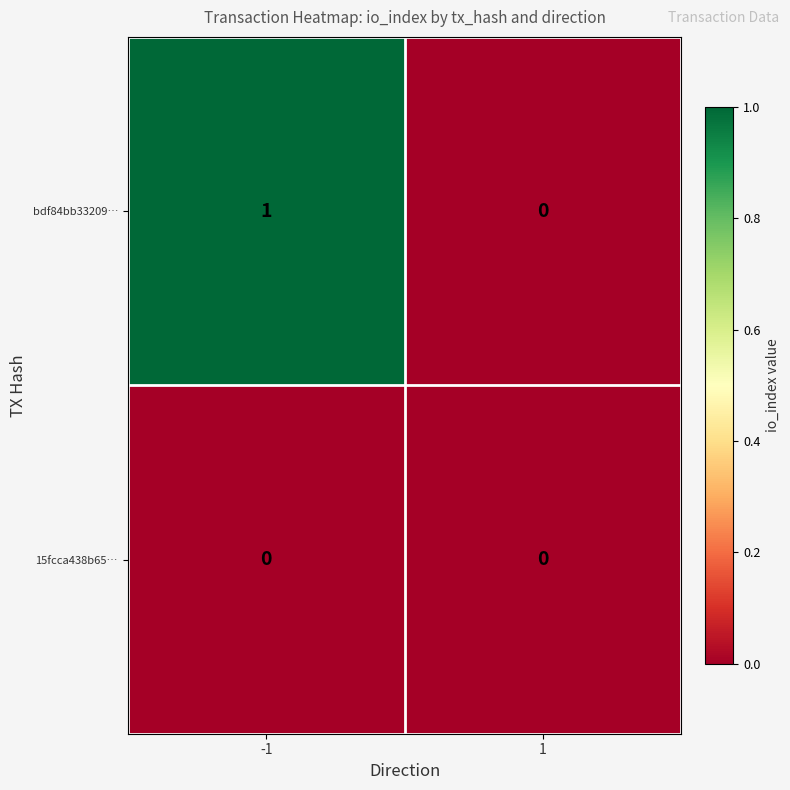

Between -1 and 1, which series saw the biggest shift?

bdf84bb33209…